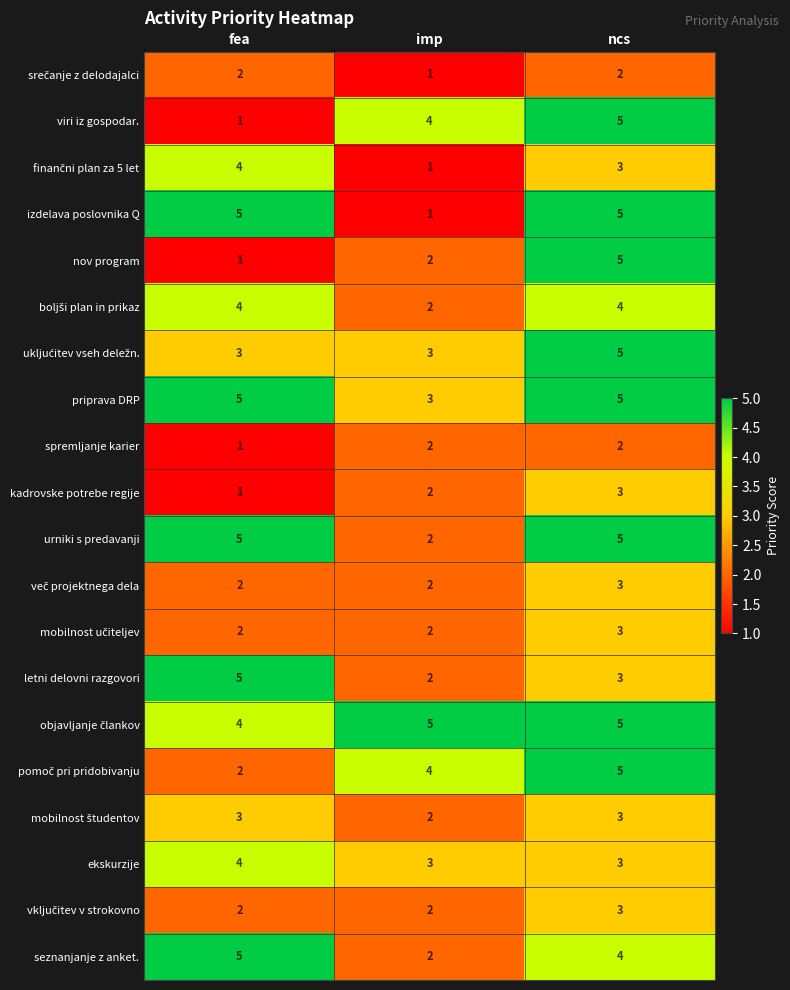

Between fea and imp, which series saw the biggest shift?

izdelava poslovnika Q